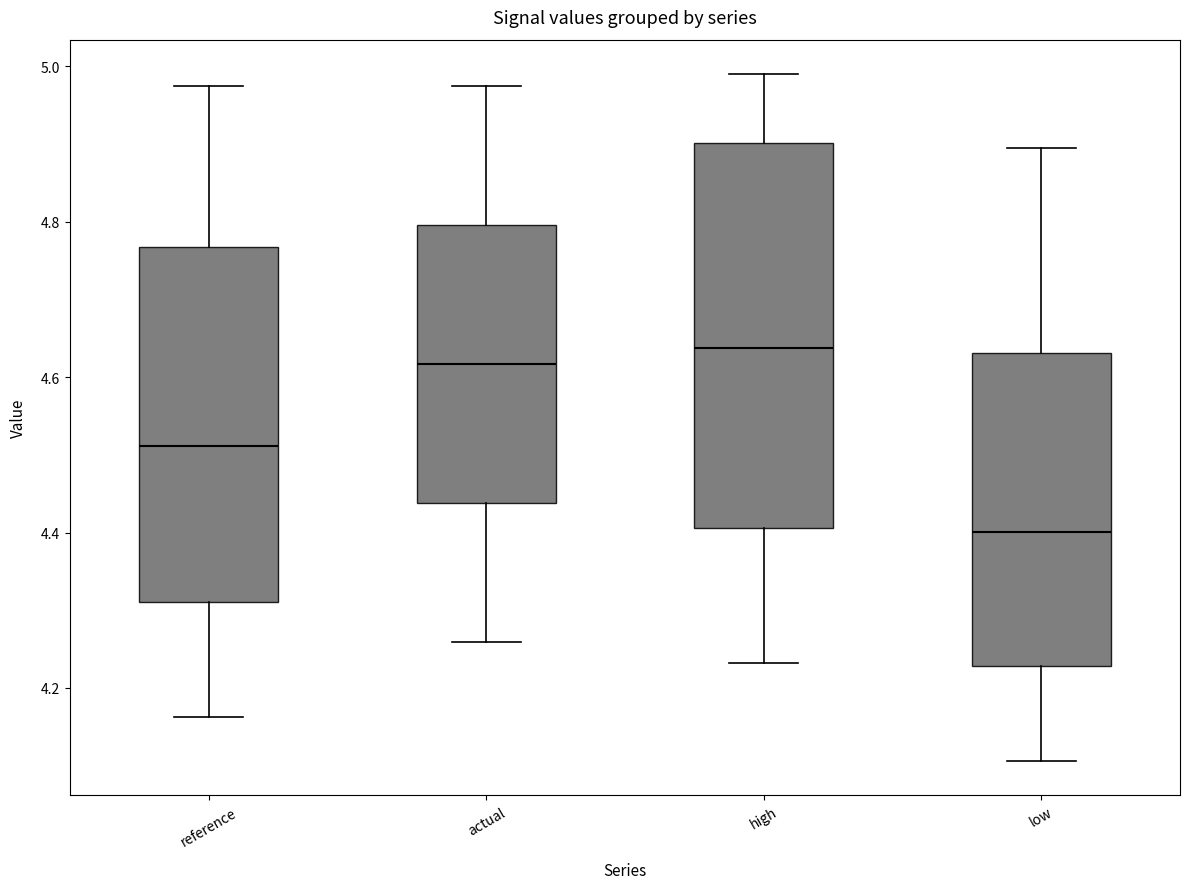

Where is the upper edge of the box for reference on the y-axis? The values are not printed on the chart, so give them approximately, as read against the axis.

4.76